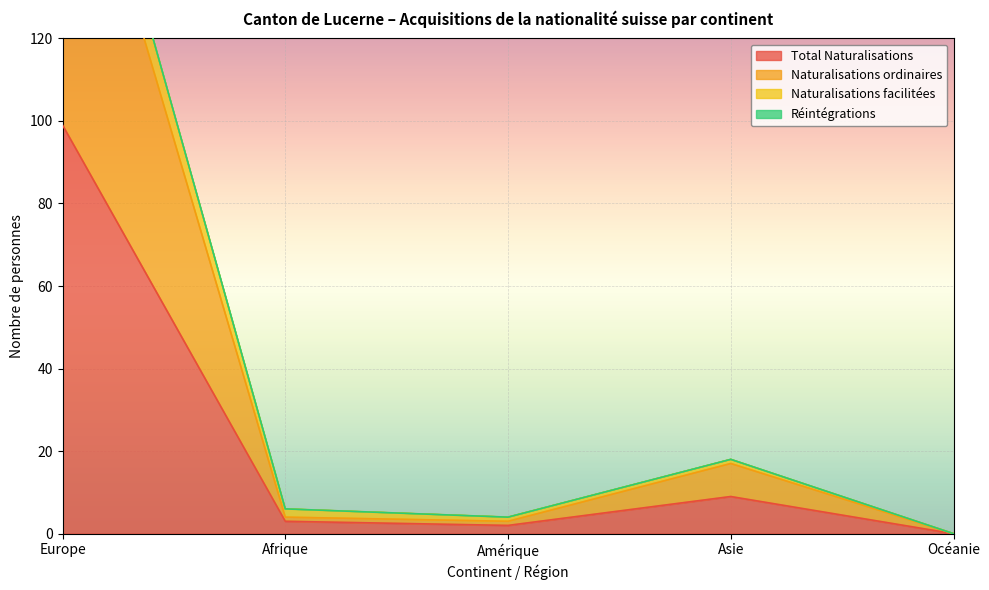

Is the value of Naturalisations facilitées at Océanie greater than the value of Naturalisations ordinaires at Europe?

No